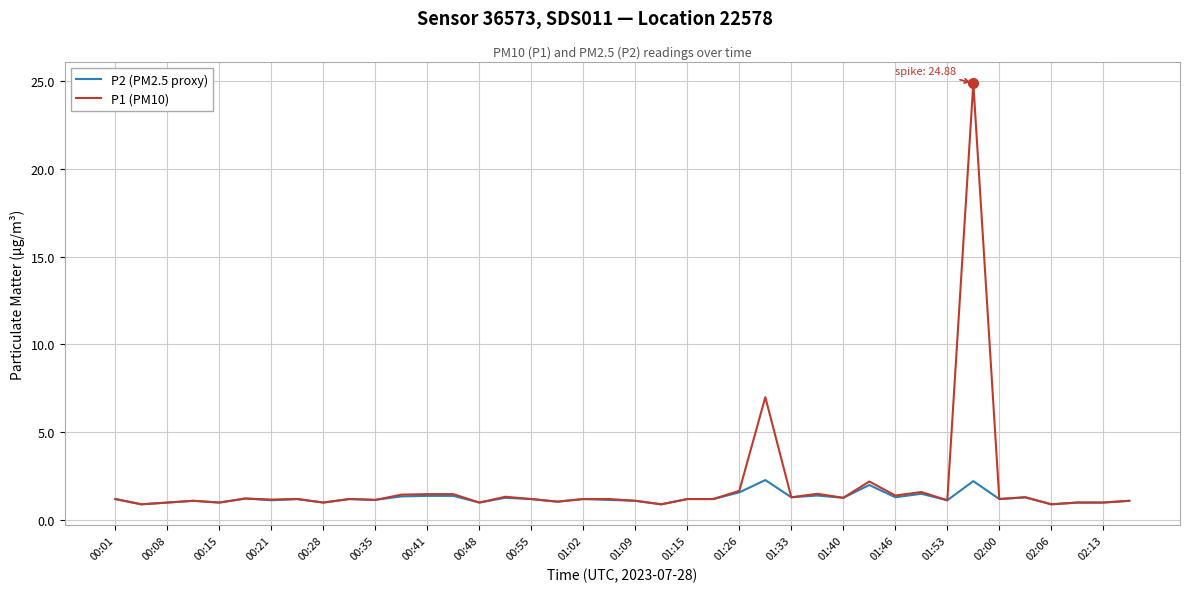

What is the minimum value shown in the chart?

0.9